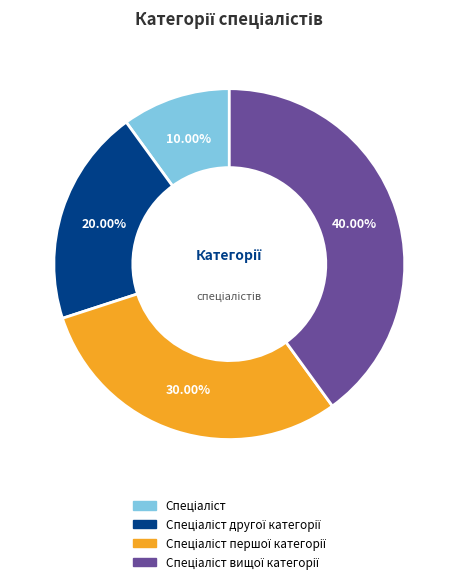

Does any single category account for the majority?

No